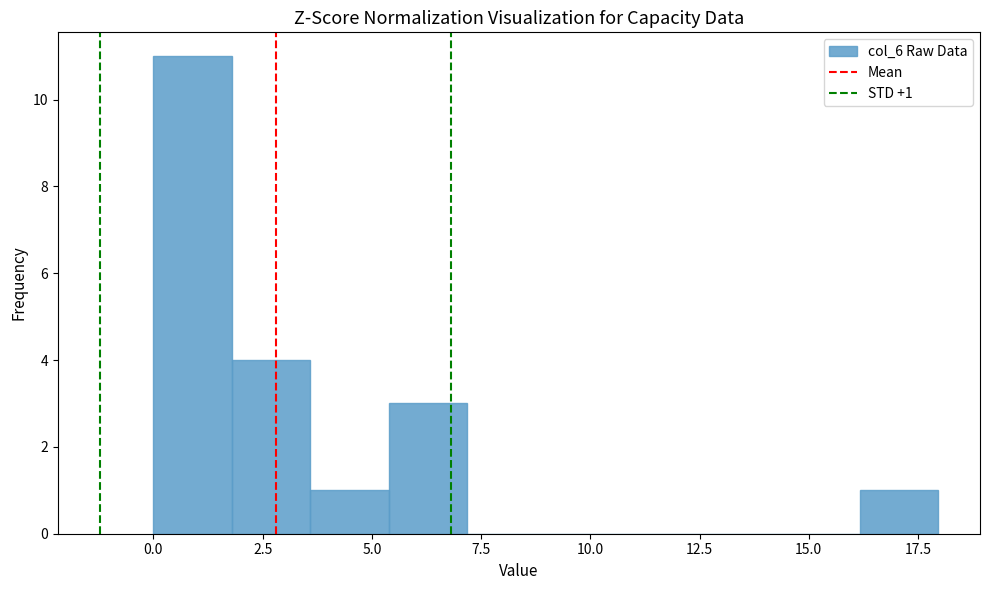

Around what value on the x-axis is the tallest bar? Give the approximate position of its centre, as read against the axis.

1.0